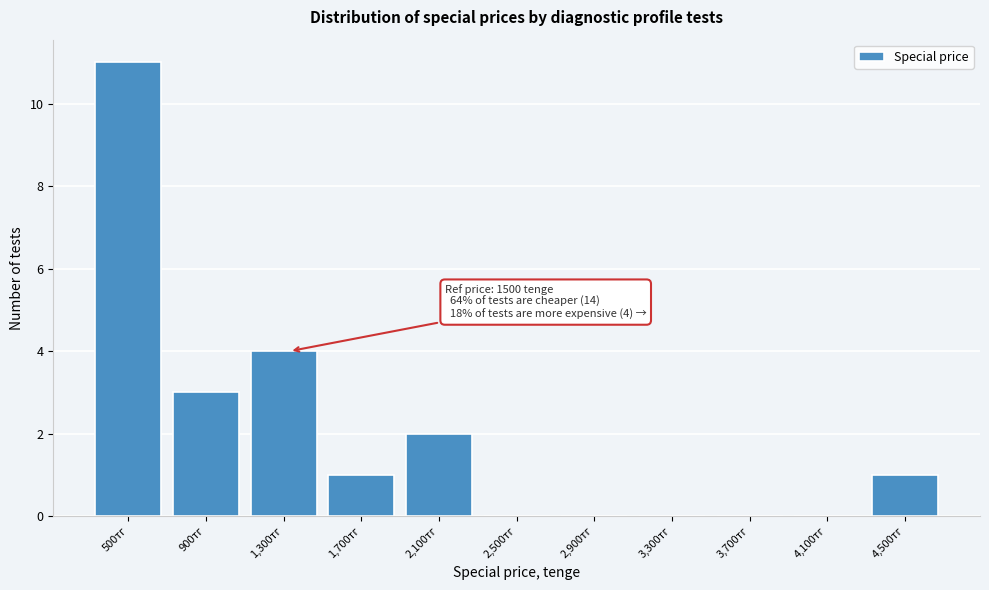

Reading left to right, transcribe all the data shown in this chart.

500тг=11	900тг=3	1,300тг=4	1,700тг=1	2,100тг=2	2,500тг=0	2,900тг=0	3,300тг=0	3,700тг=0	4,100тг=0	4,500тг=1